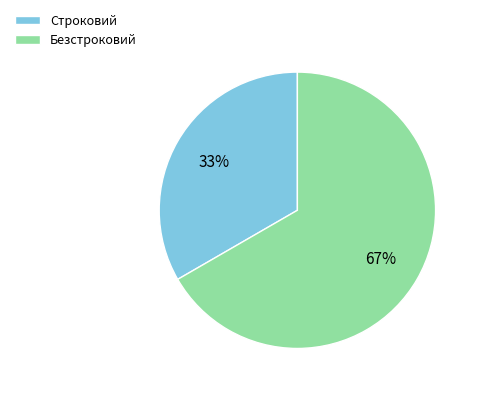

Which slice is the smallest?

Строковий